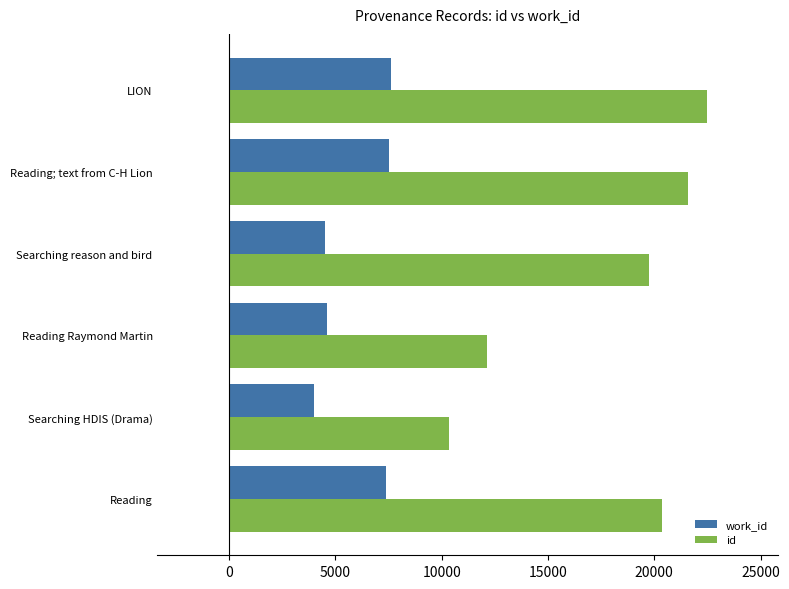

What is the smallest value displayed?

3981